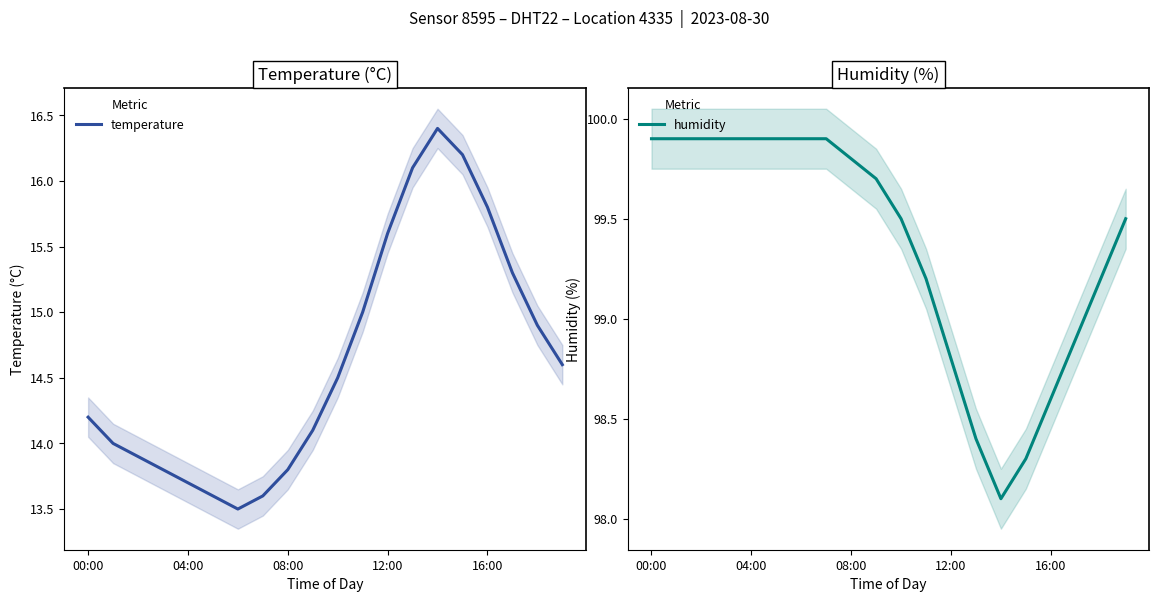

The value of temperature at 13 is 16.1. True or false?

True